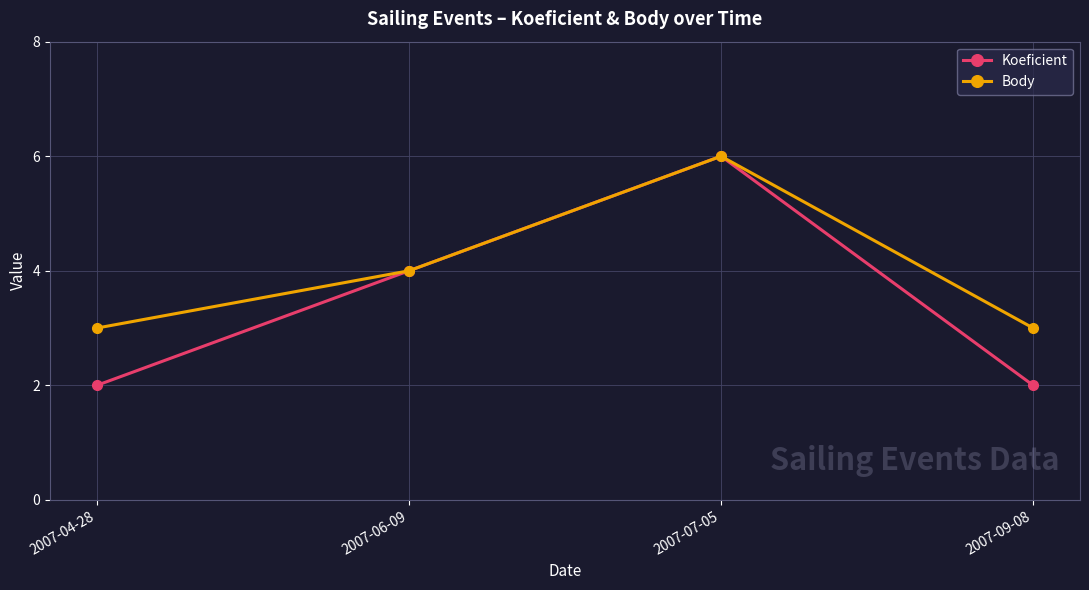

Rank the series at 2007-04-28 from highest to lowest value.

Body, Koeficient